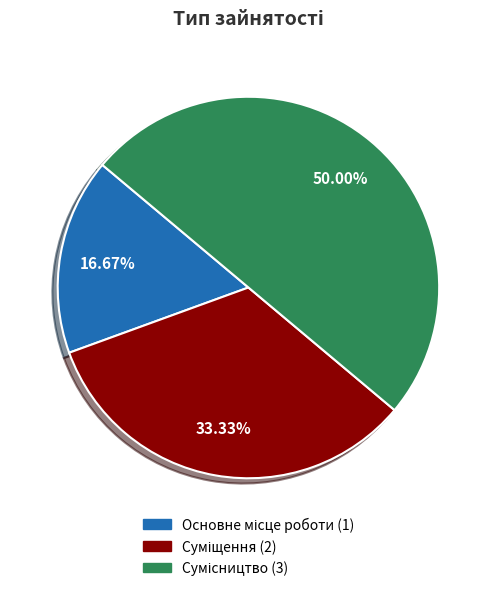

What is the ratio of the value at Сумісництво to the value at Основне місце роботи?

3.0